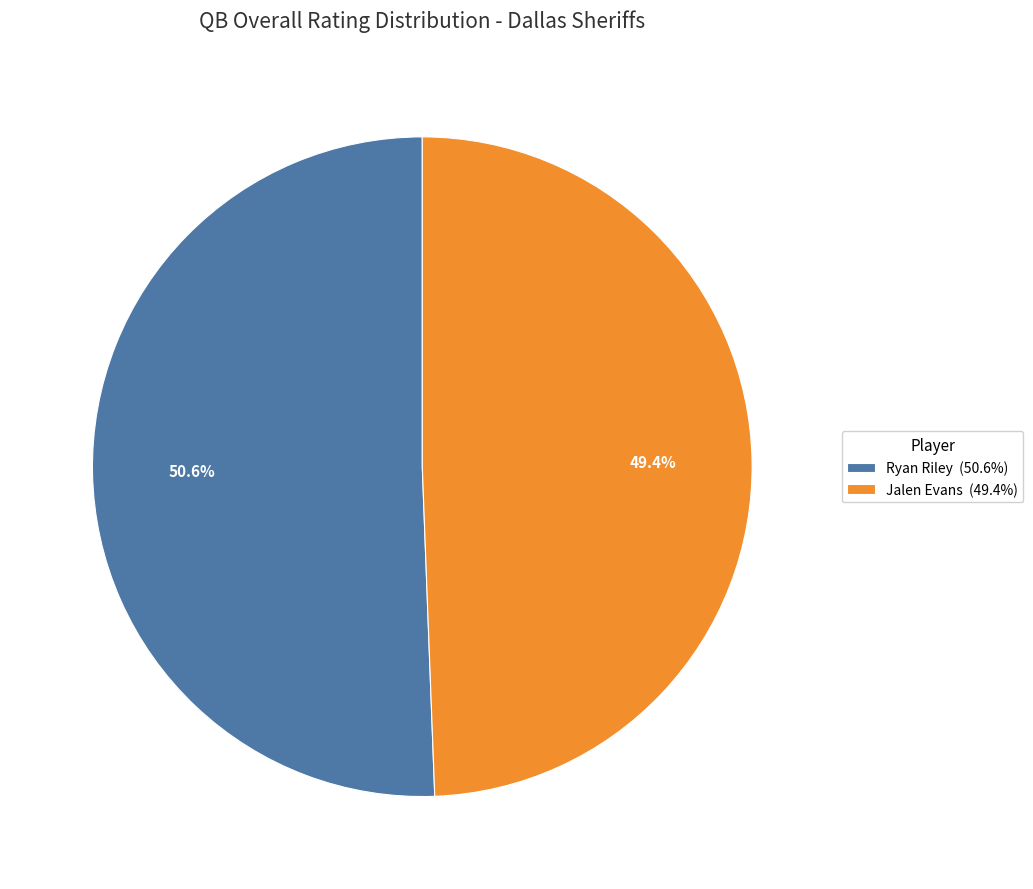

How many slices are in this pie chart?

2